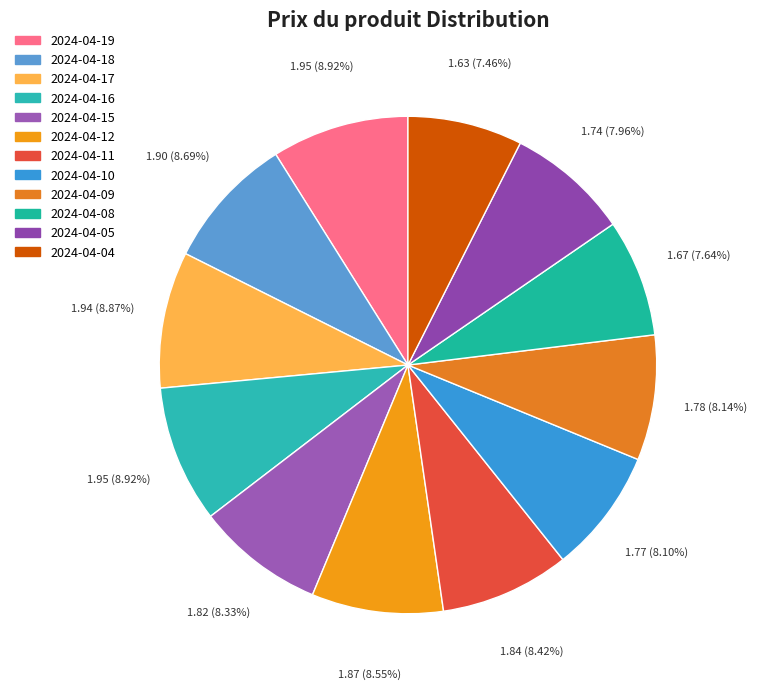

How many segments does this pie chart have?

12